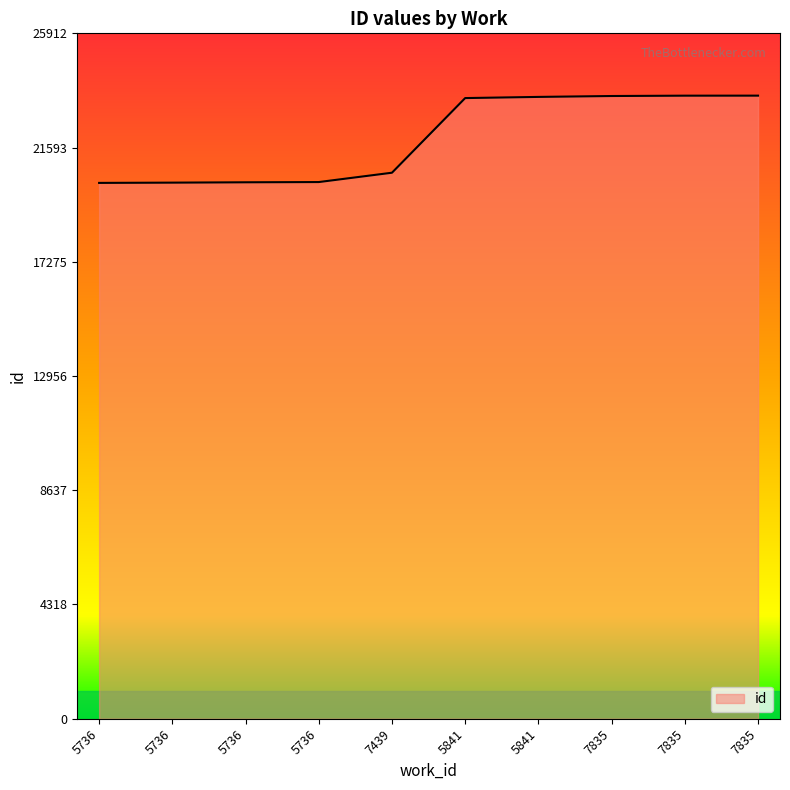

True or false: the data shows 20643 at 7439.

True